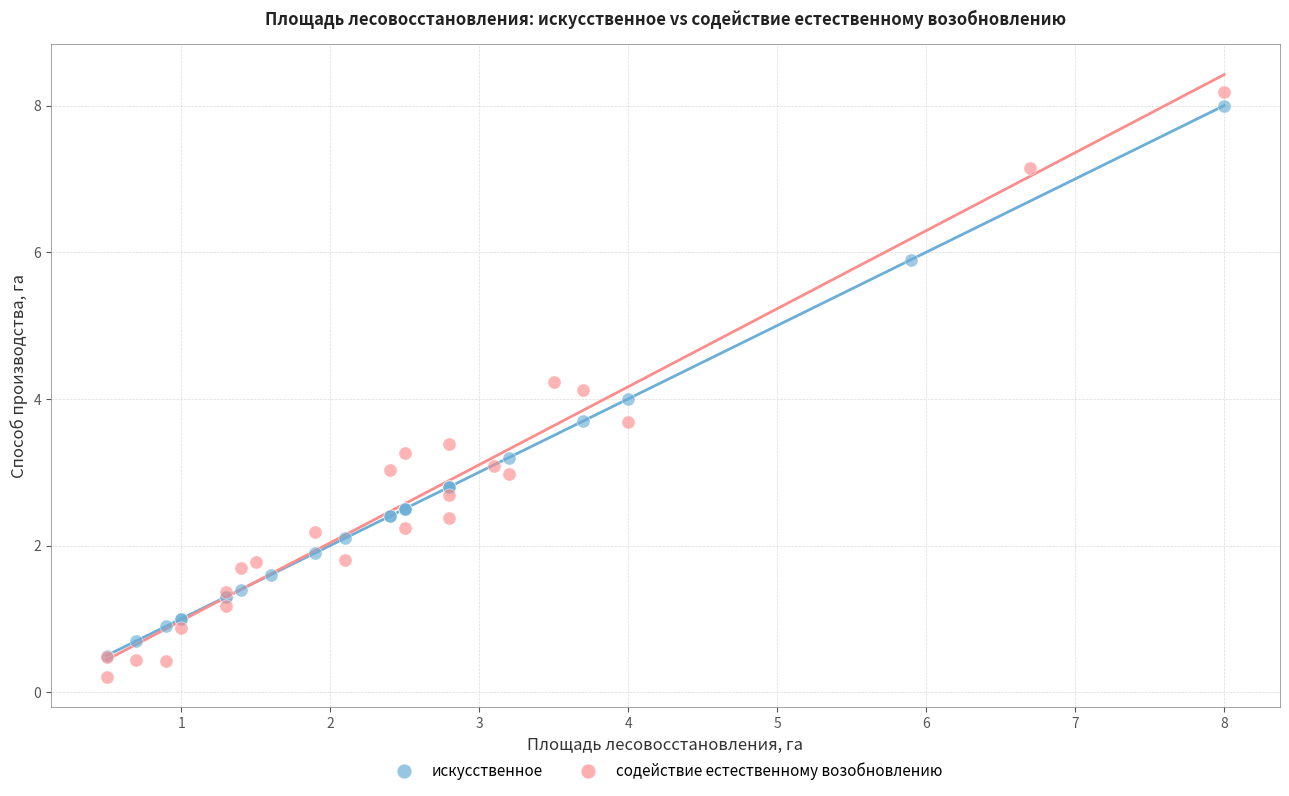

Which series has the largest Y range (max minus min)?

содействие естественному возобновлению